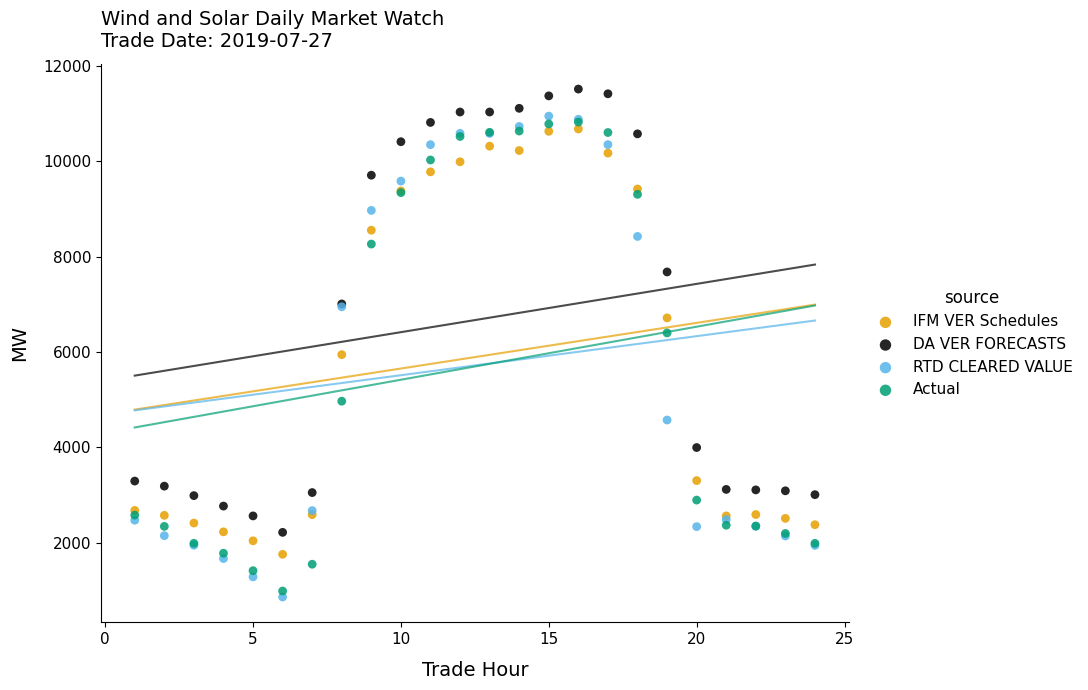

Which series has the largest Y range (max minus min)?

RTD CLEARED VALUE